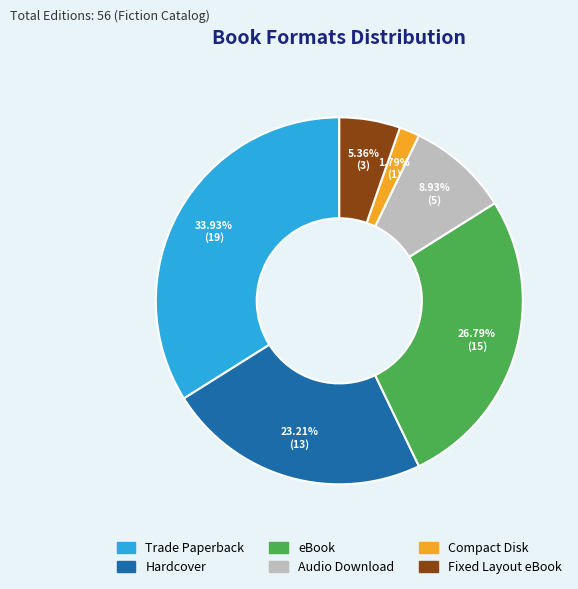

What percentage is the Hardcover slice, to the nearest percent?

23%